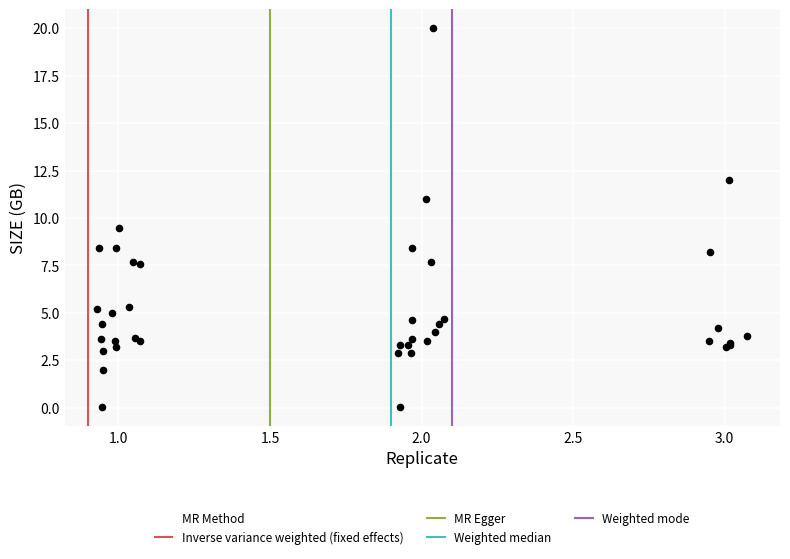

What Y value in the scatter plot is closest to 10?

9.5